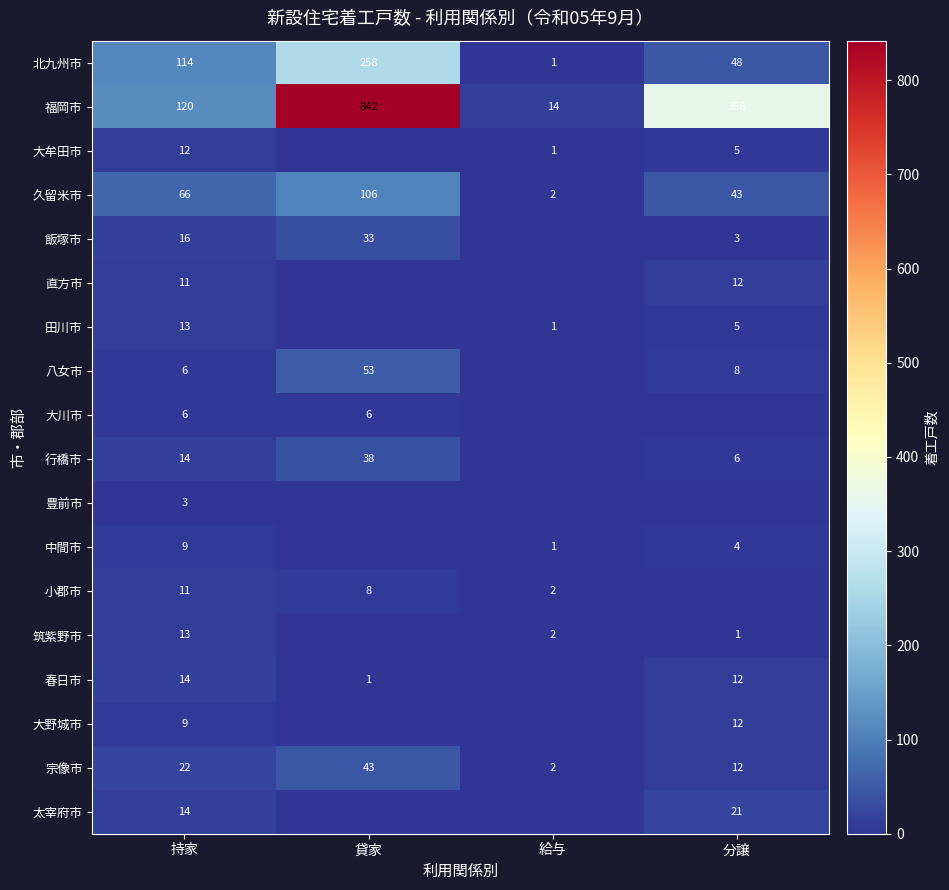

What is the difference between the highest and lowest values at 持家?

117